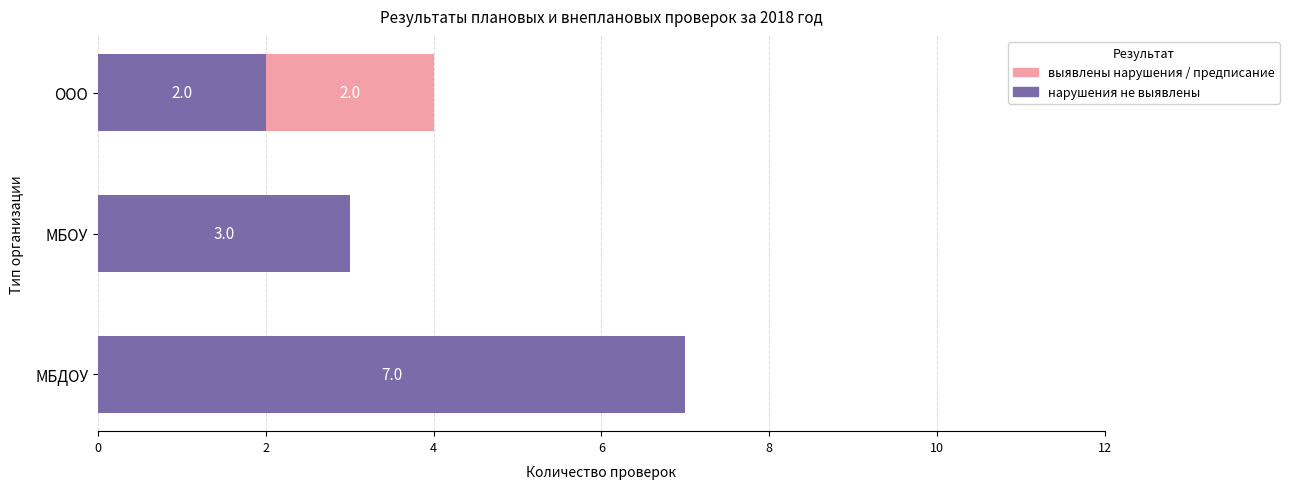

What is the total value across all series at МБДОУ?

7